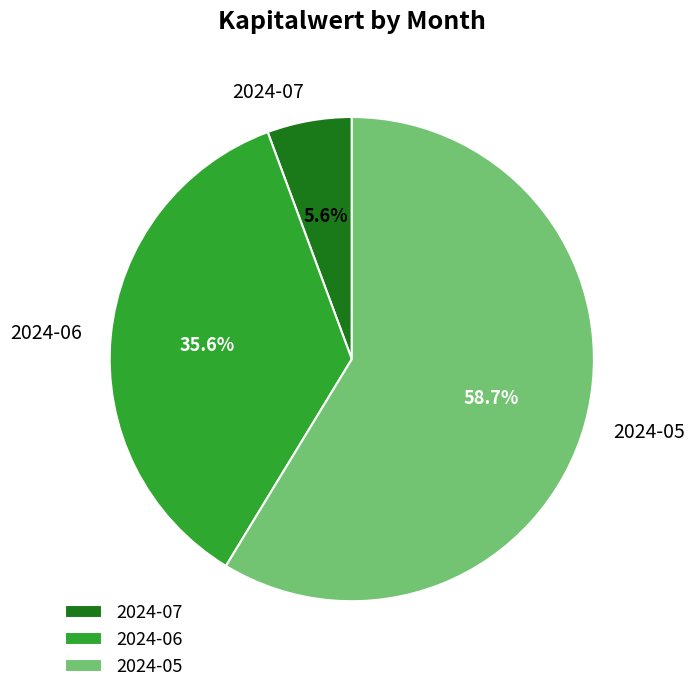

To the nearest percent, what is the average slice percentage?

33%